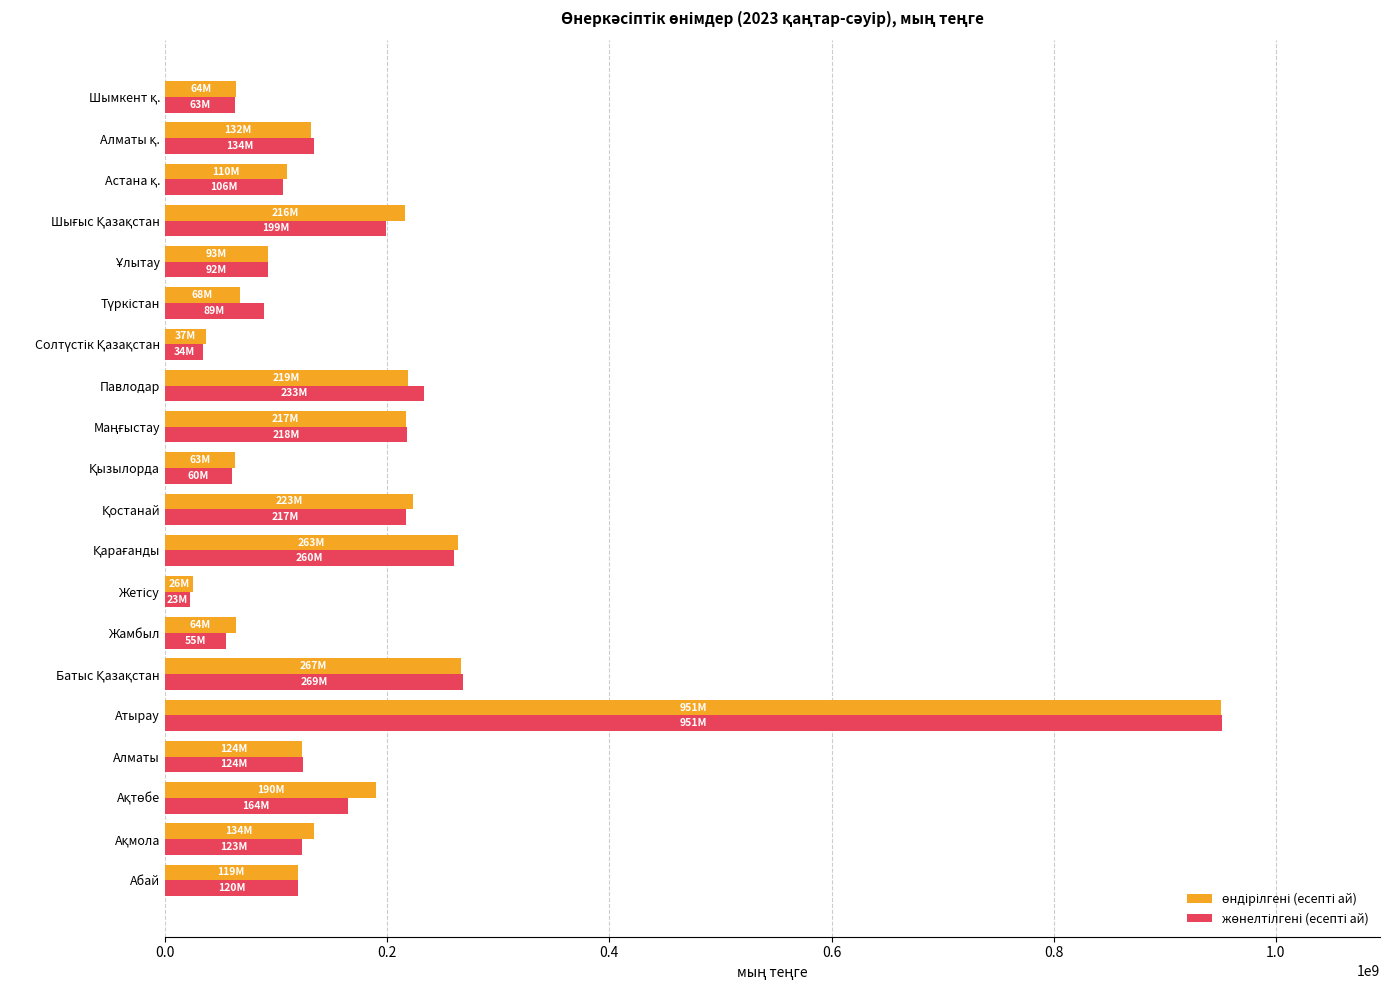

At which category is the sum across all series the highest?

Атырау